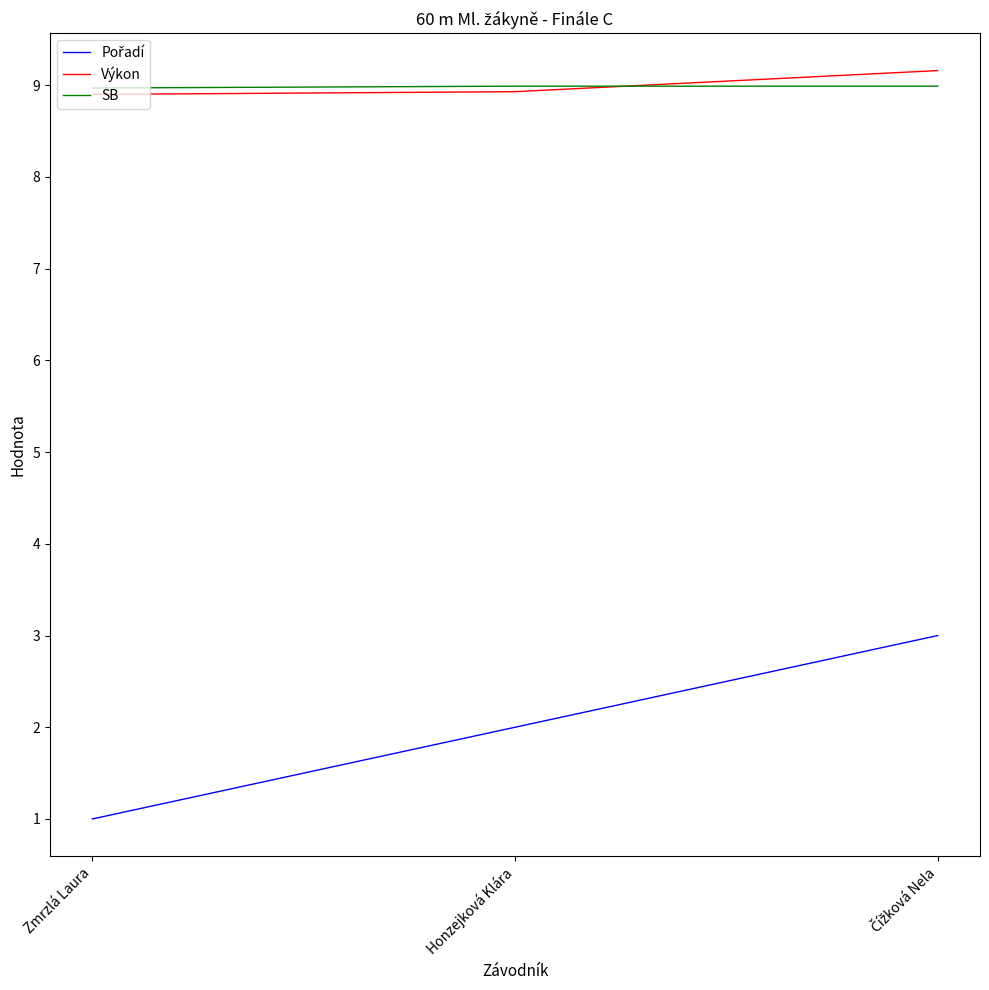

What is the smallest value displayed?

1.0